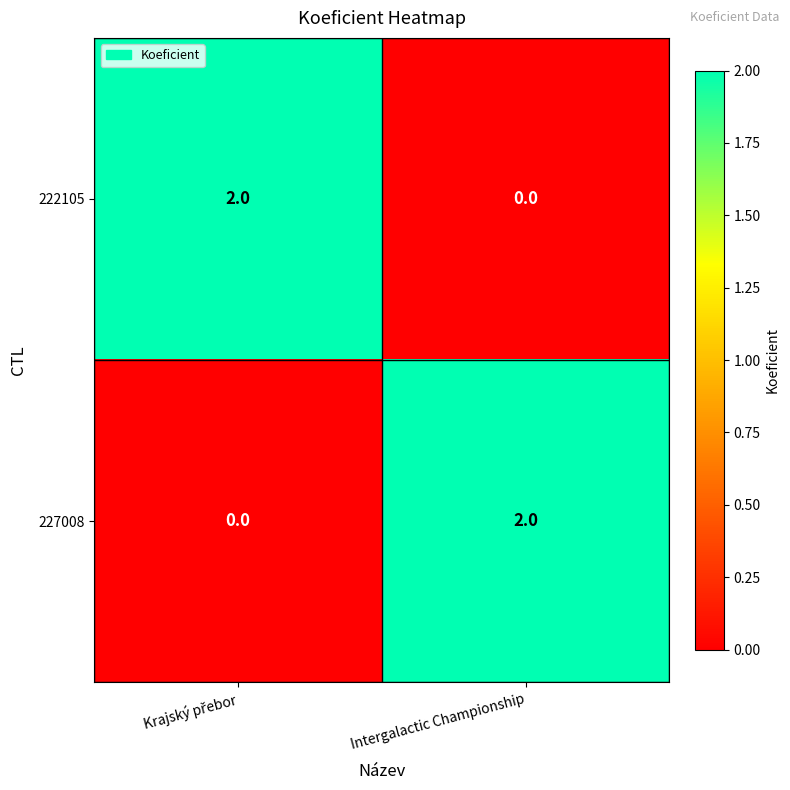

Reading left to right, extract all data points from this chart.

222105: 2	0
227008: 0	2